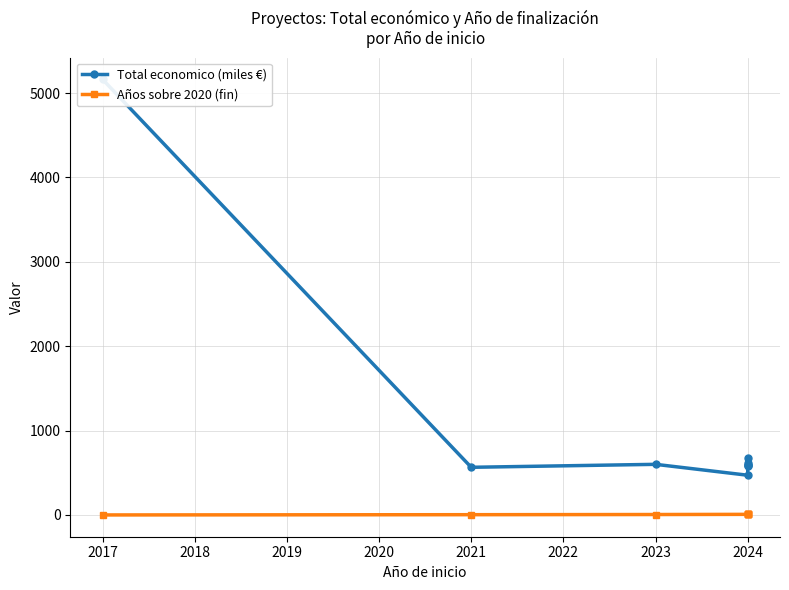

Rank the series by their maximum value, from highest to lowest.

Total economico (miles €), Años sobre 2020 (fin)